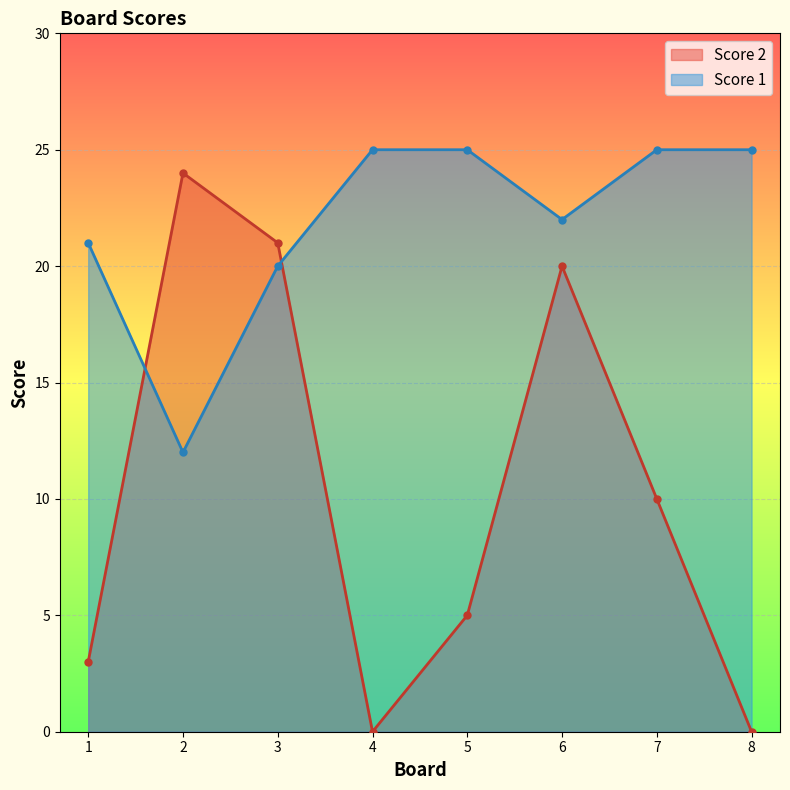

At which label does Score 2 first exceed 10?

2